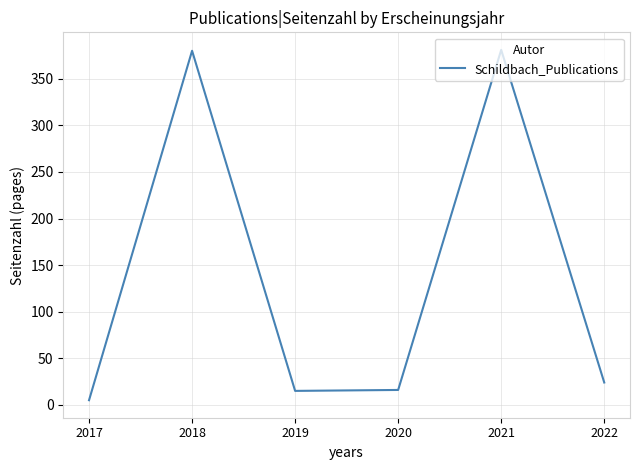

Where is the data nearest to the value 193?

2022